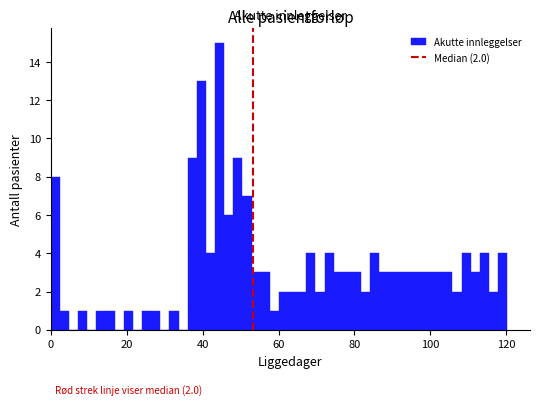

Around what value on the x-axis is the tallest bar? Give the approximate position of its centre, as read against the axis.

44